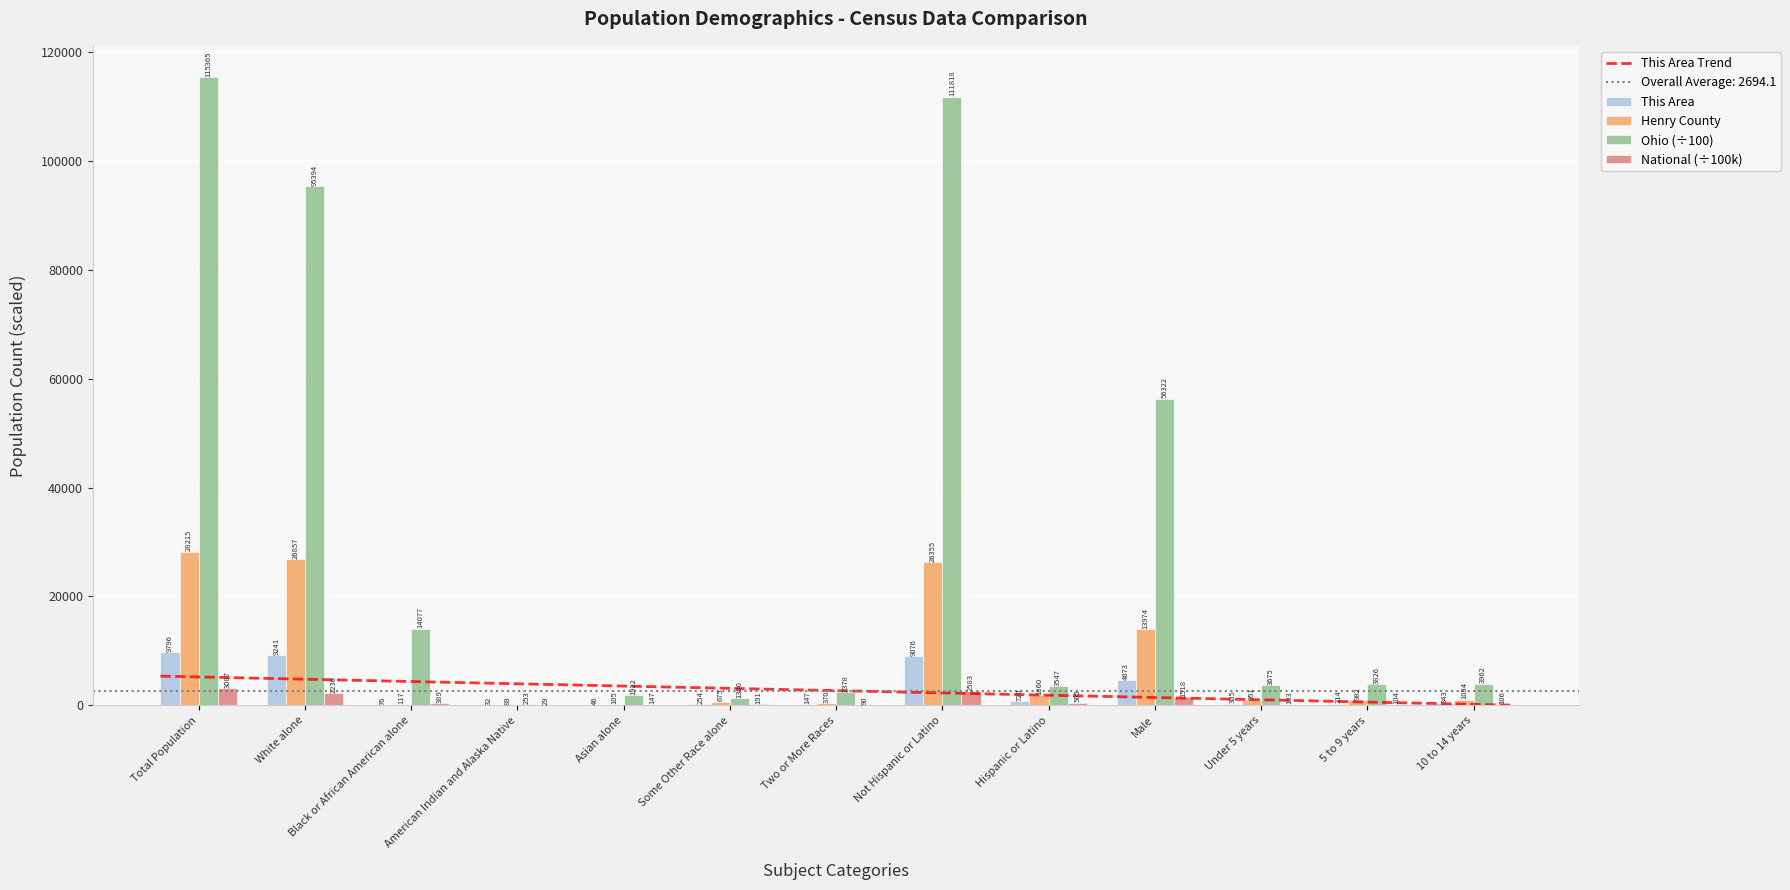

How many categories are shown in the chart?

13